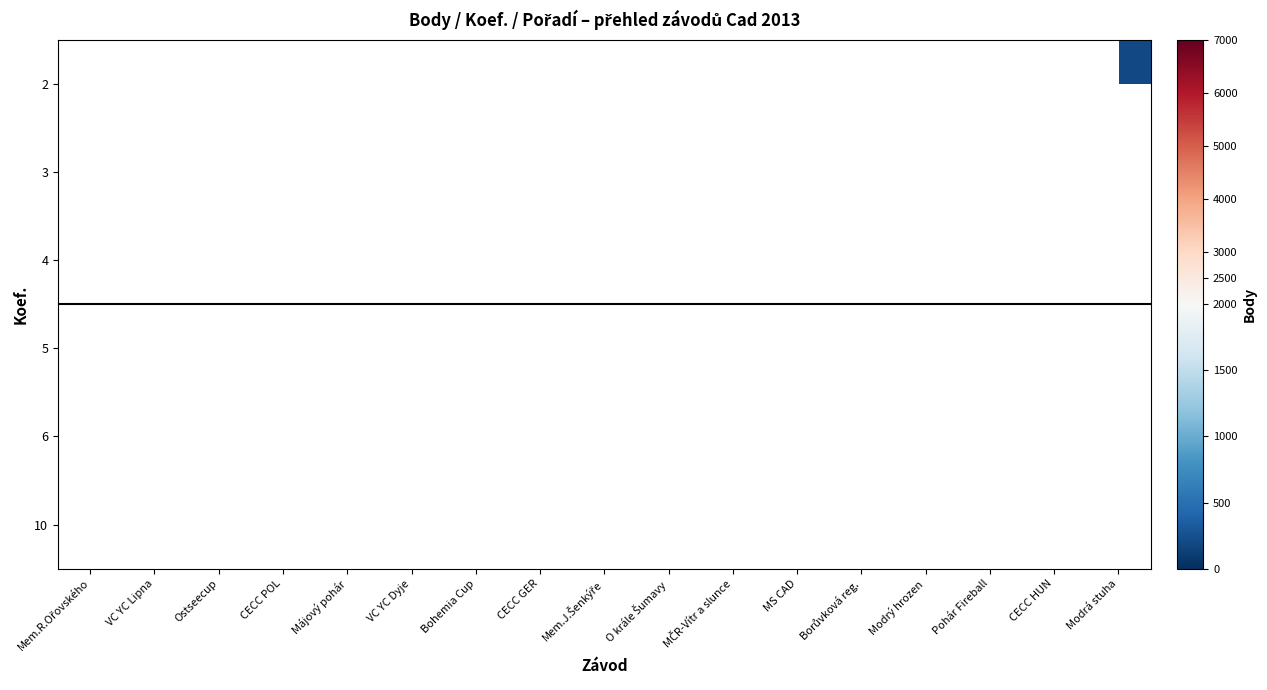

Which has a higher value, Mem.R.Ořovského or CECC GER?

CECC GER